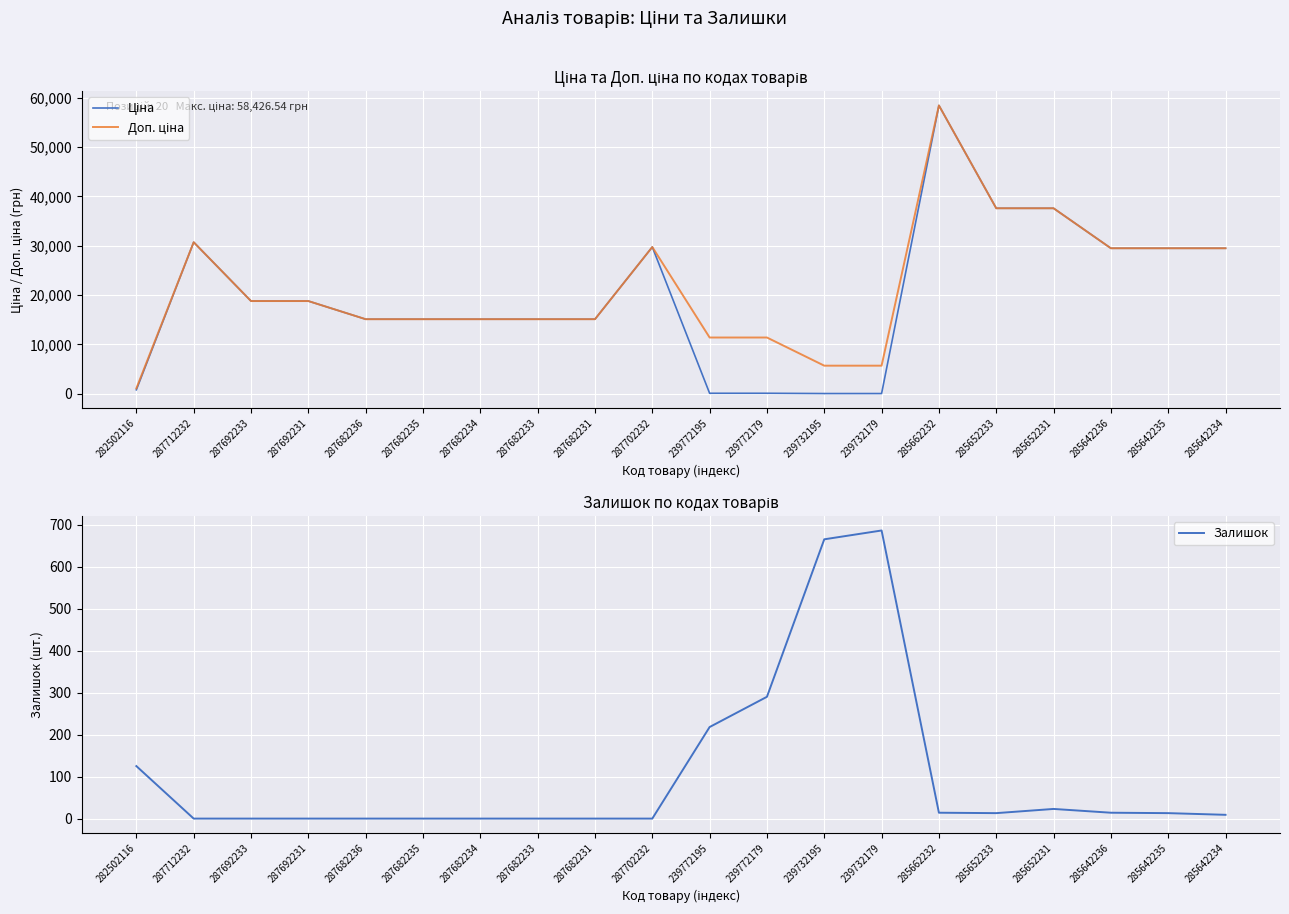

What is the difference between the maximum and second lowest values in the Доп. ціна series?

52721.5